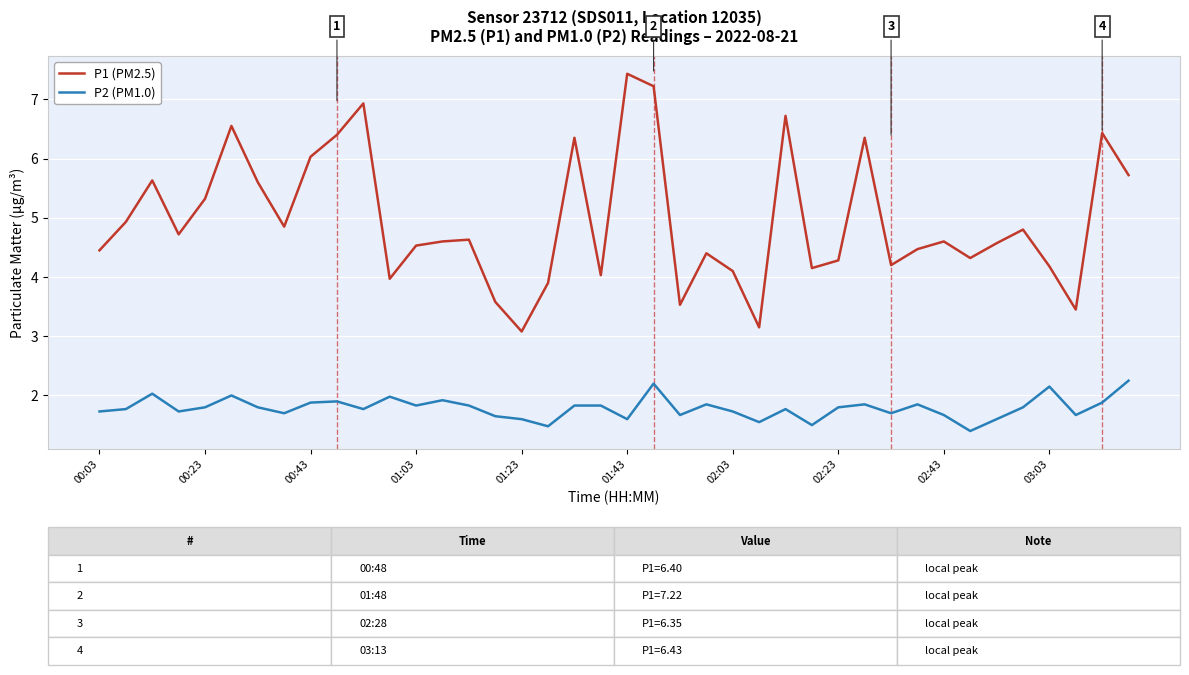

Which series has the largest range (max minus min)?

P1 (PM2.5)